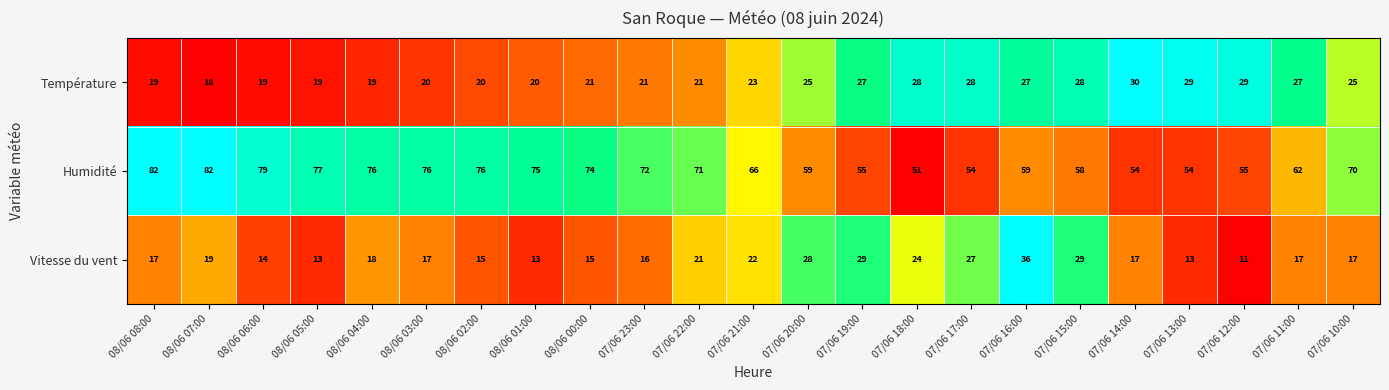

Between 08/06 04:00 and 07/06 18:00, which series saw the biggest shift?

Humidité